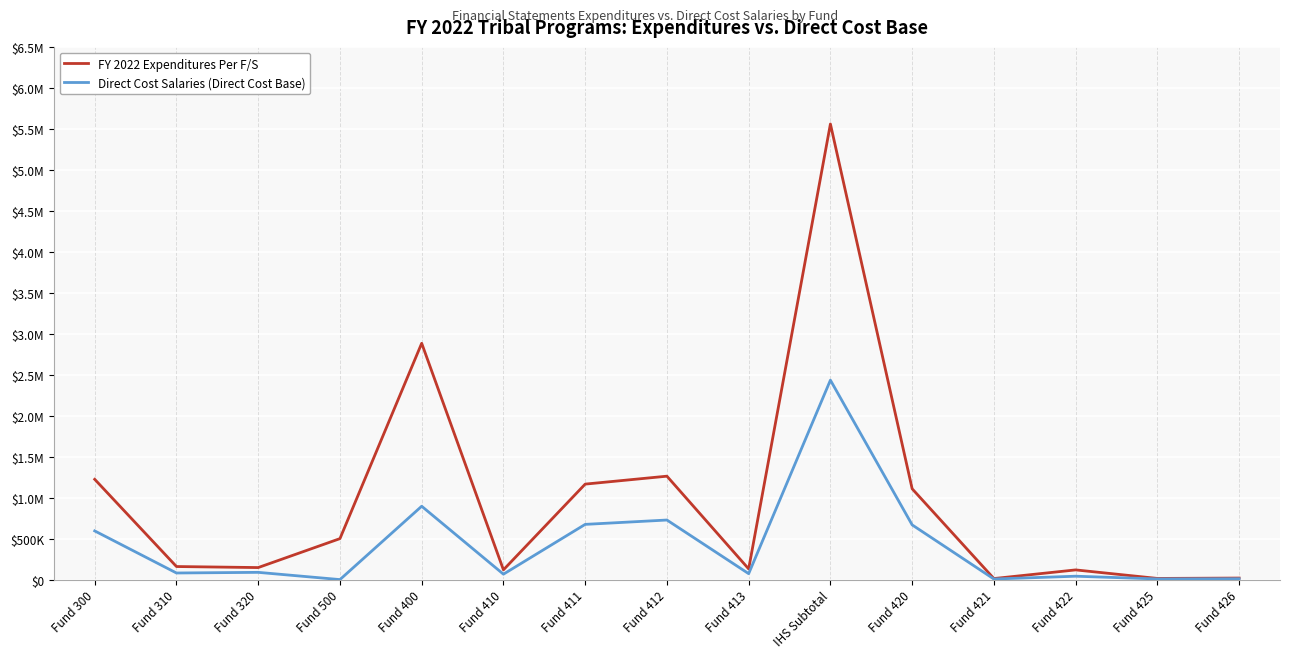

True or false: FY 2022 Expenditures Per F/S and Direct Cost Salaries (Direct Cost Base) cross at least once.

False